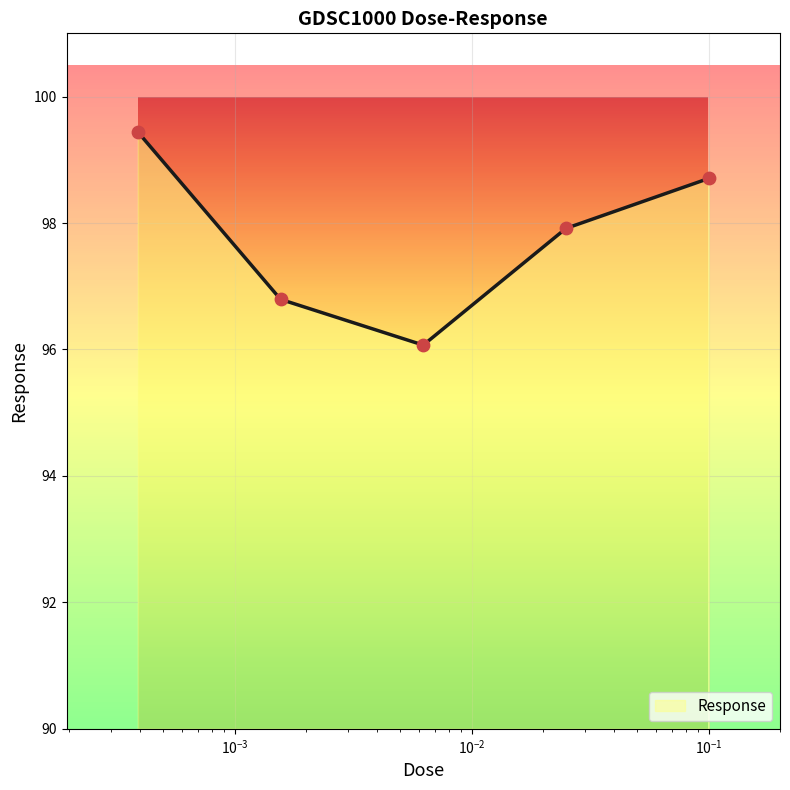

How many interior local valleys (lower than both neighbors) does the data have?

1